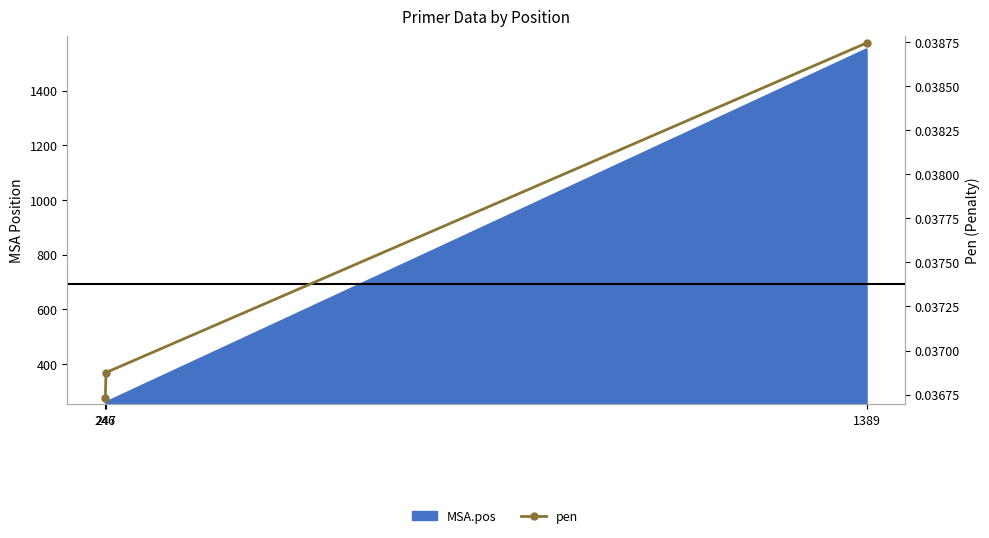

The chart shows a value of 0.0 at 1389. True or false?

True